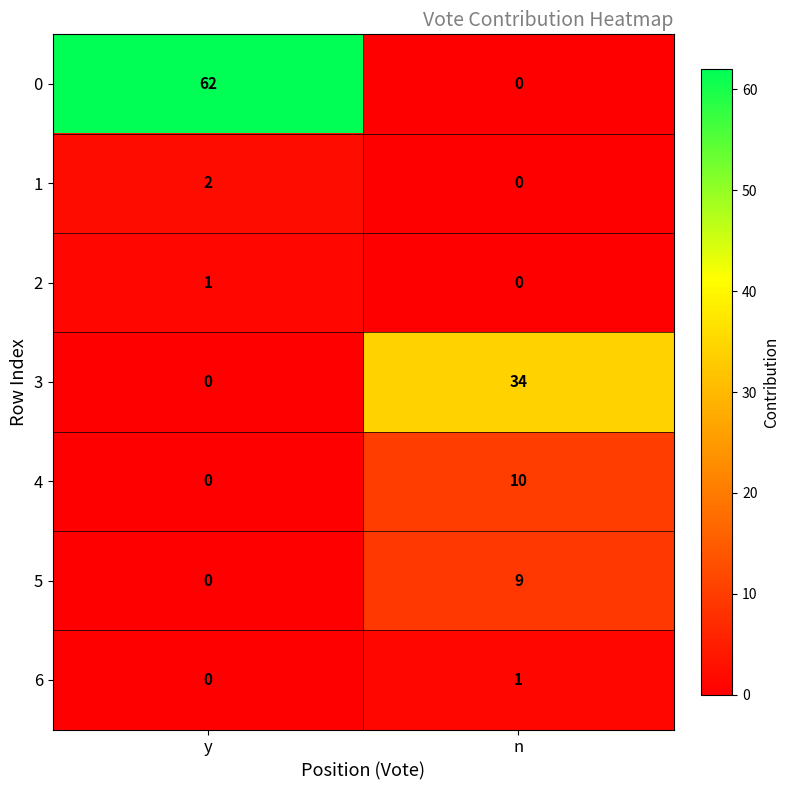

Between y and n, which series saw the biggest shift?

0